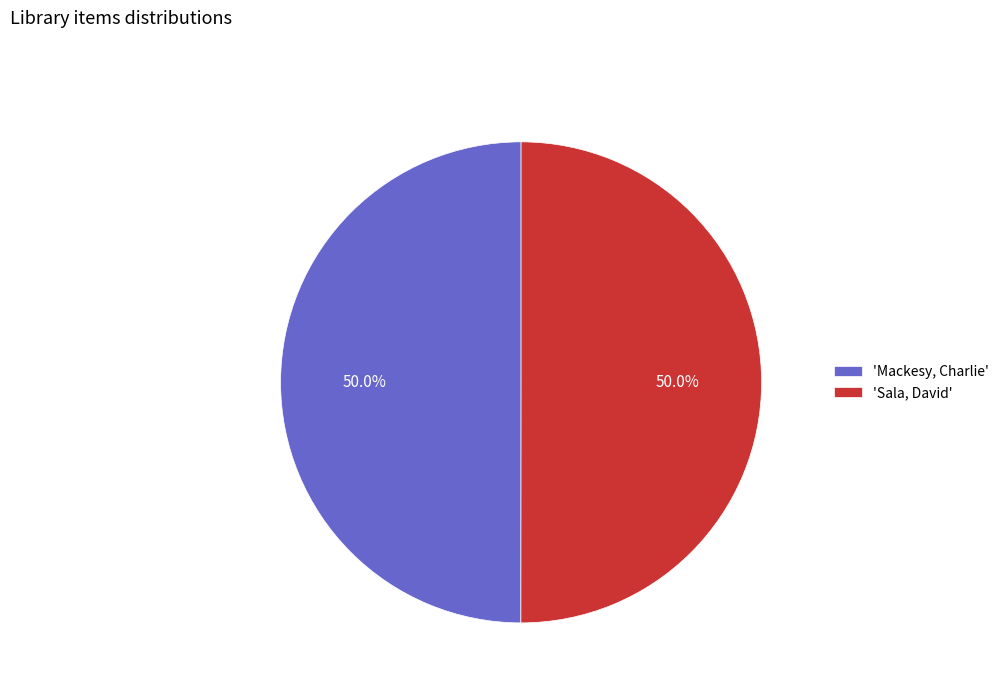

What is the ratio of the value at 'Sala, David' to the value at 'Mackesy, Charlie'?

1.0